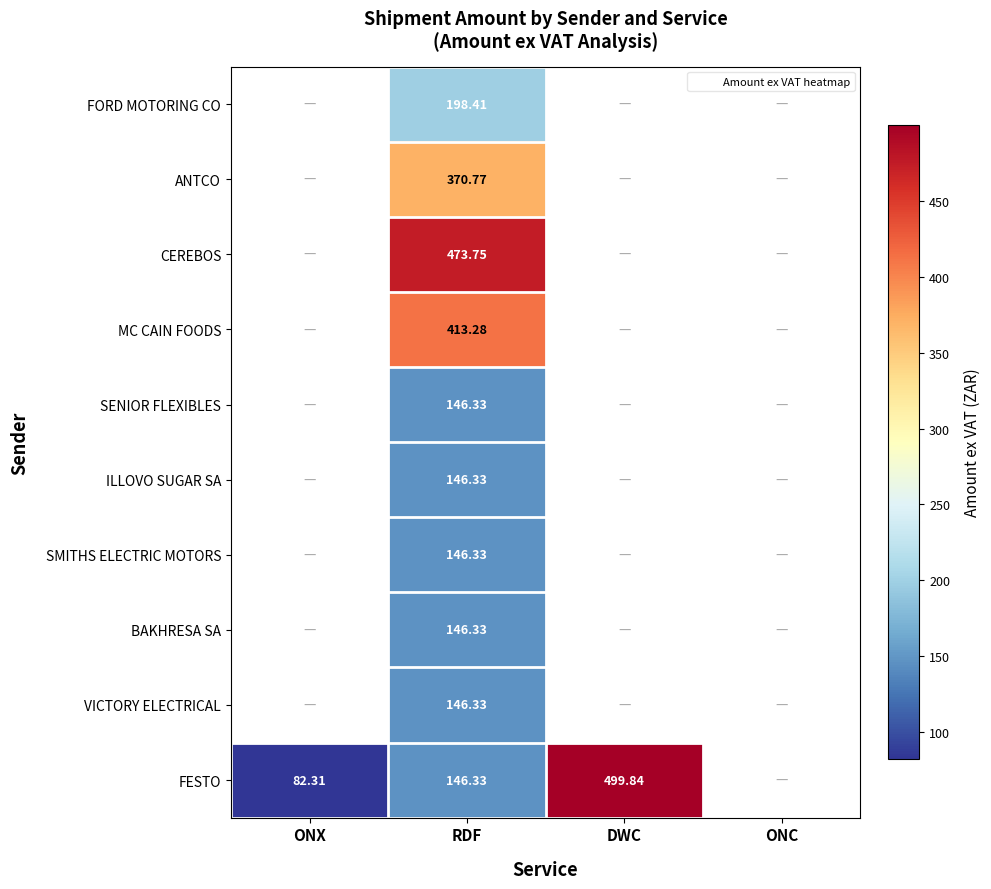

How many data points does each series have?

4